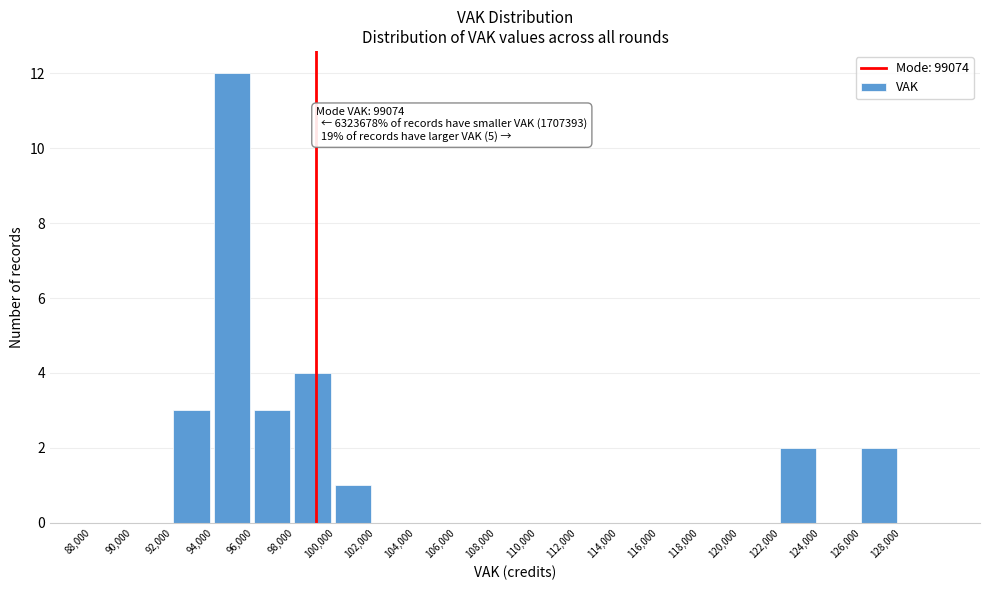

Which range on the x-axis has the tallest bar?

94000 to 96000